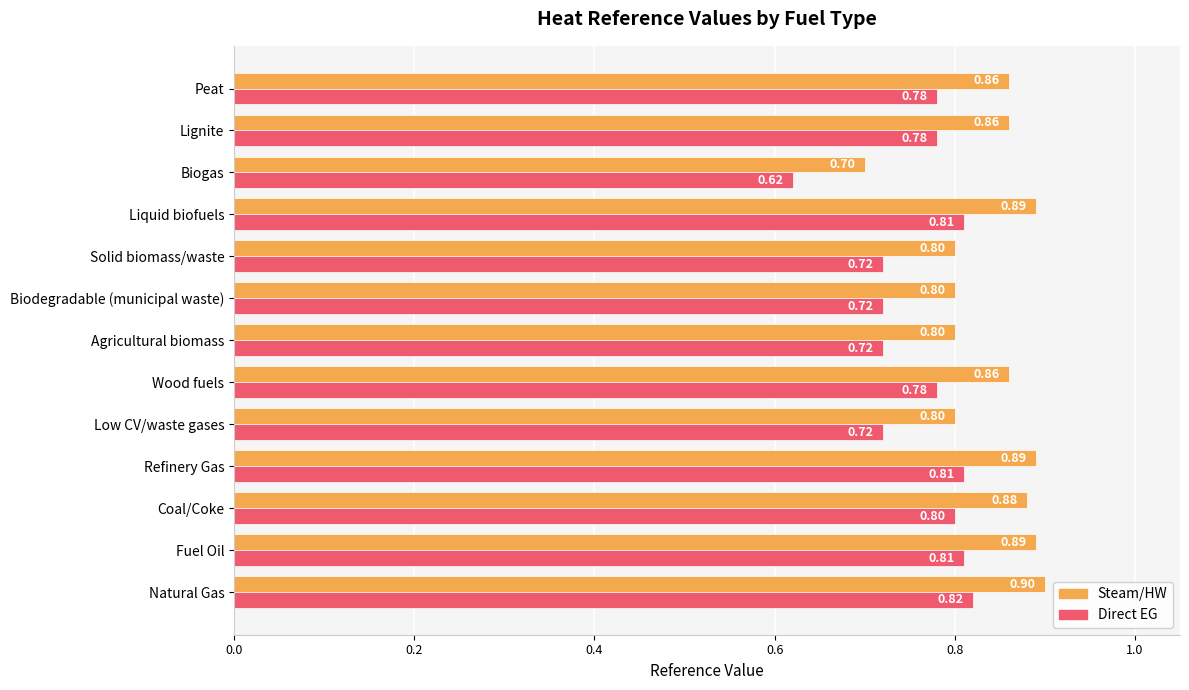

Count the number of categories in the chart.

13